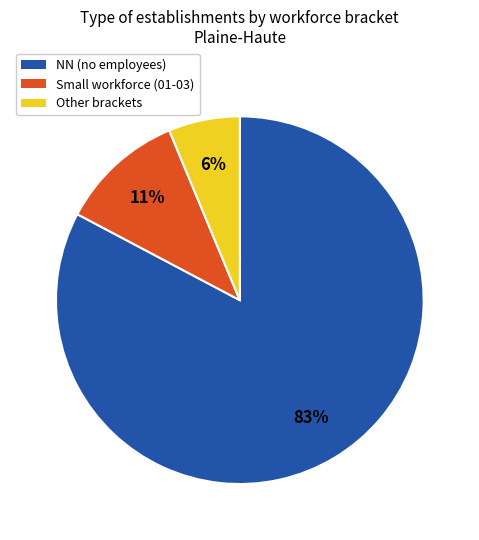

To the nearest percent, what is the combined percentage of NN (no employees) and Small workforce (01-03)?

94%